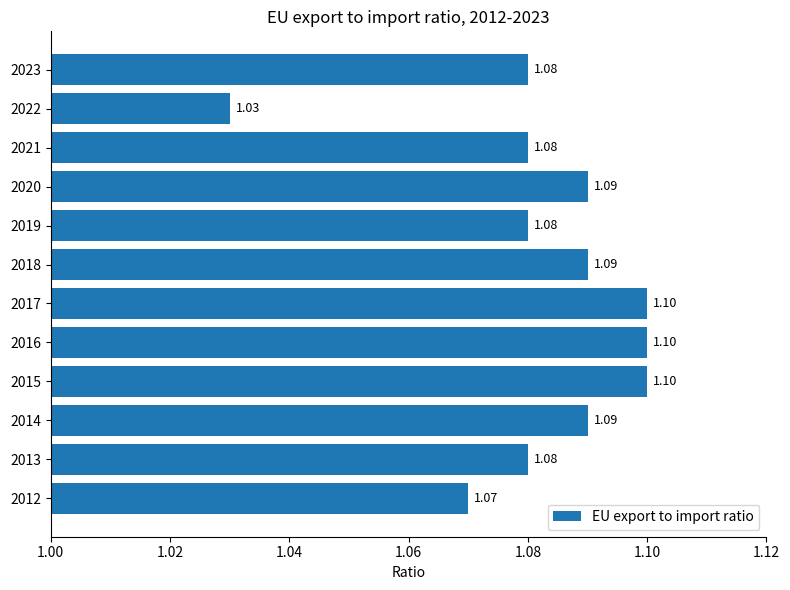

Are the bars horizontal?

Yes